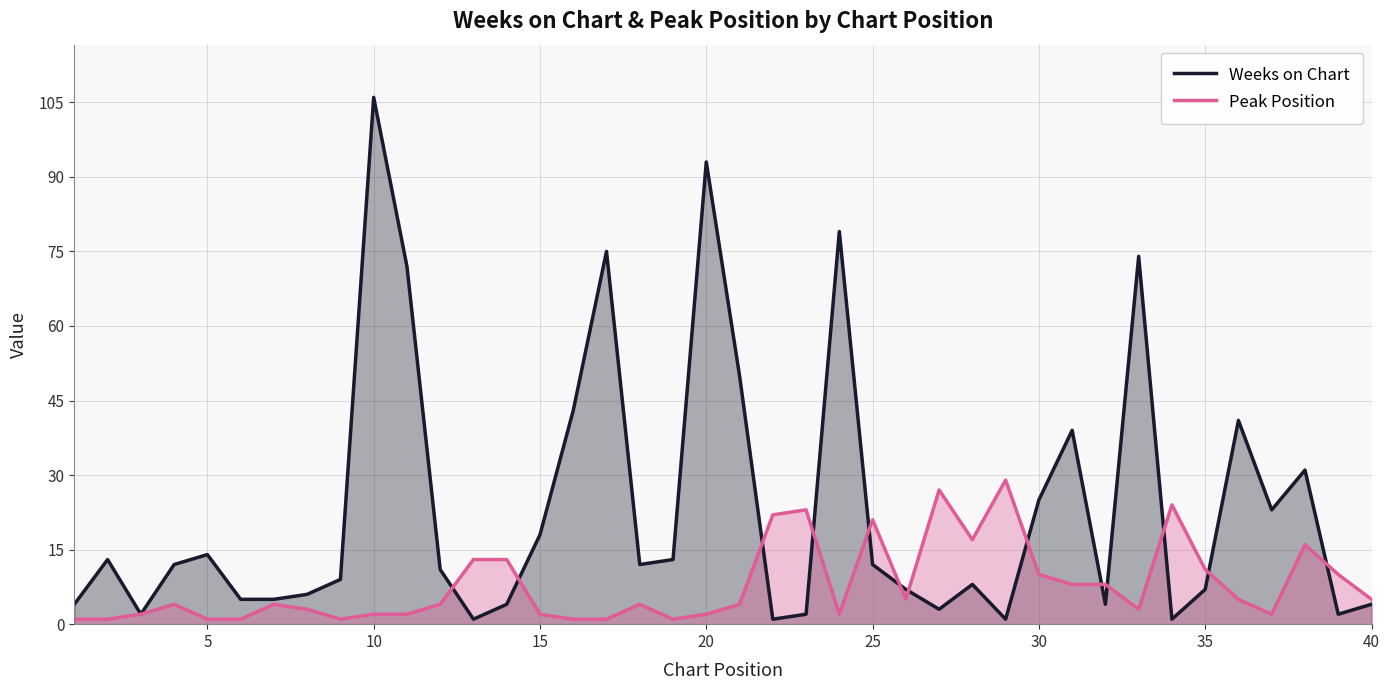

Rank the series by their maximum value, from lowest to highest.

Peak Position, Weeks on Chart